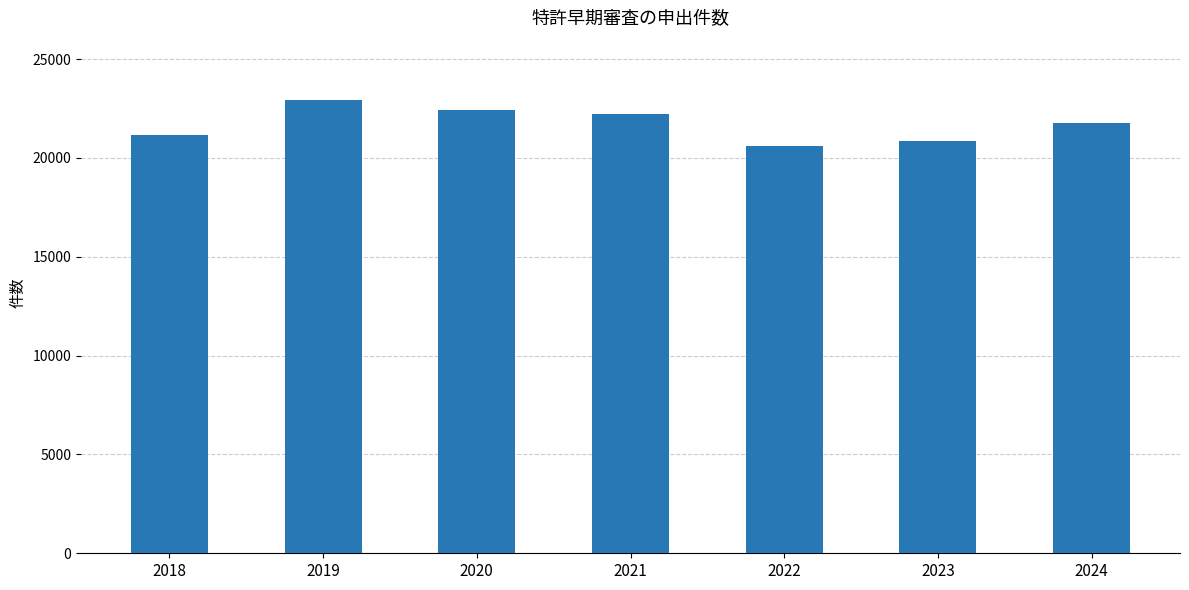

What is the change in value from 2018 to 2023?

-308